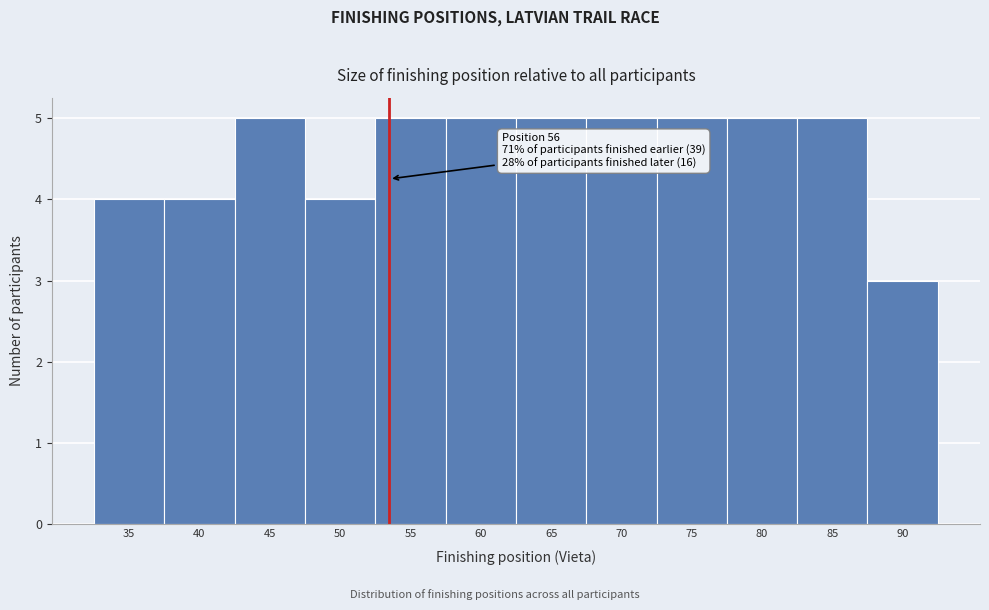

Reading right to left, extract all data points from this chart.

3	5	5	5	5	5	5	5	4	5	4	4